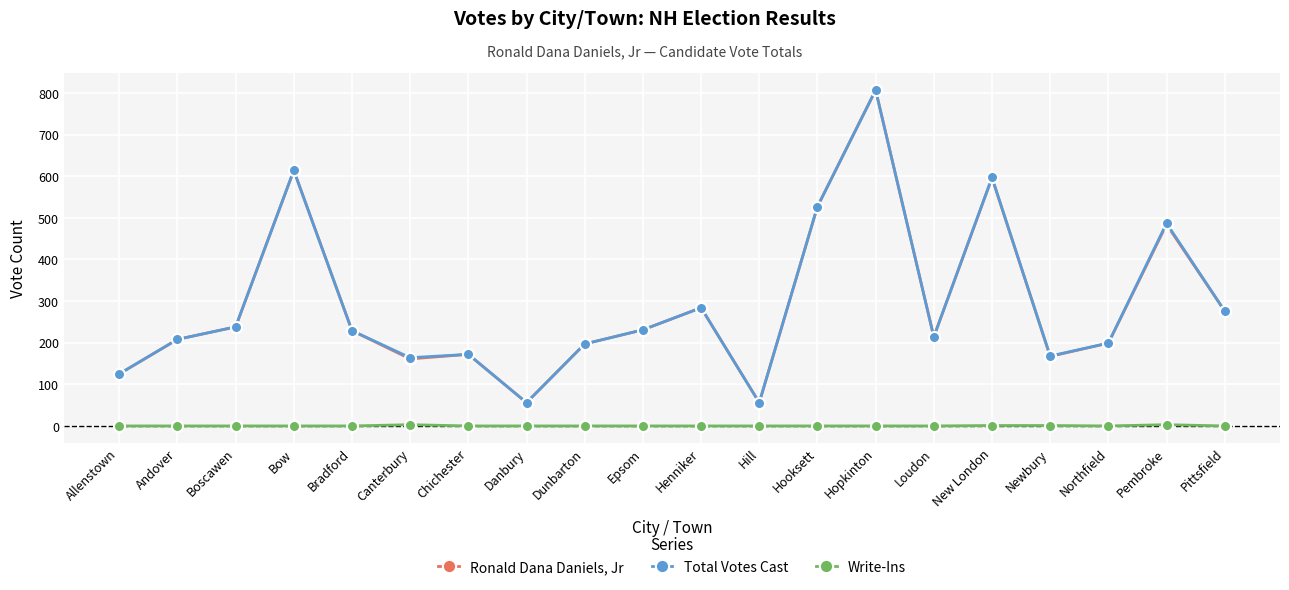

How many values in the Total Votes Cast series are below 229?

10